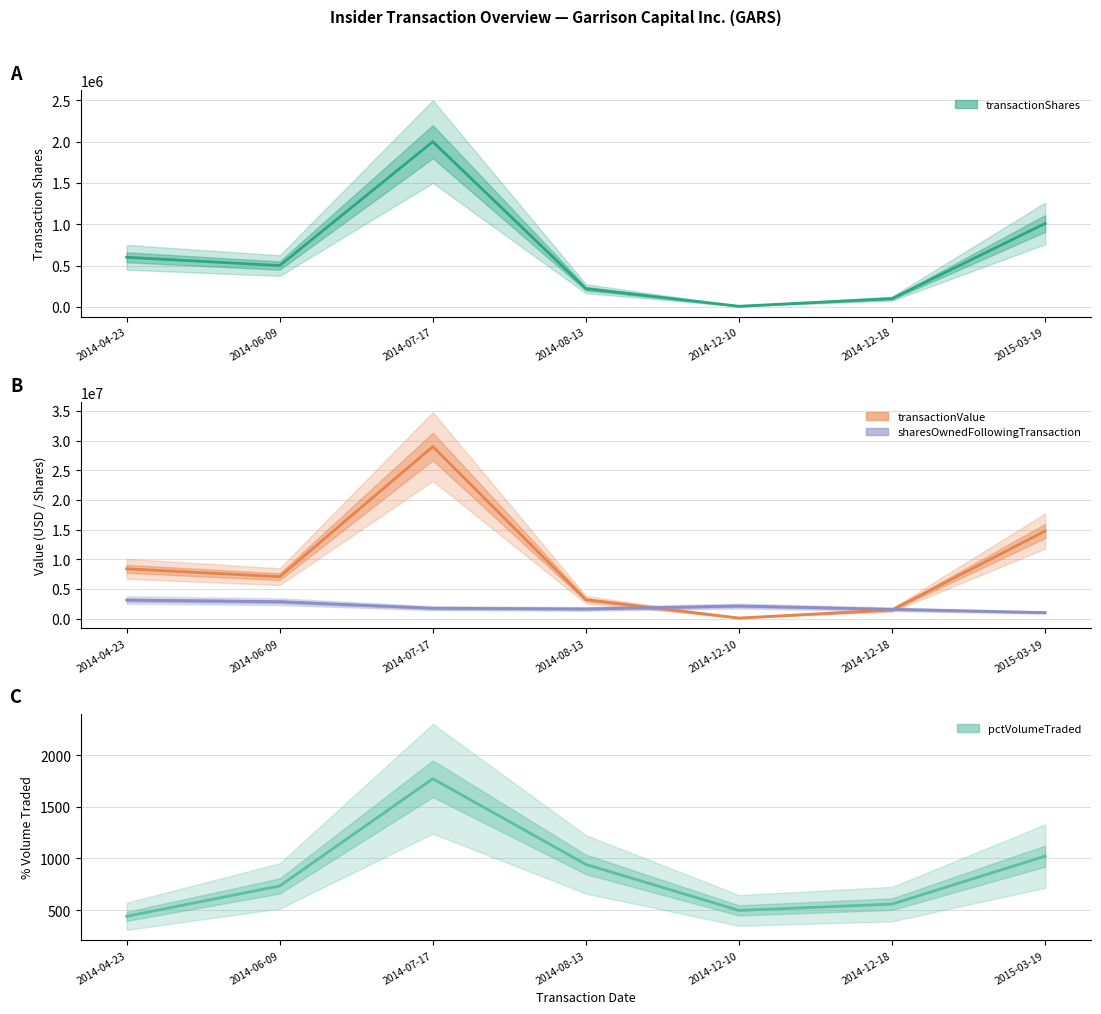

What is the approximate value of pctVolumeTraded at 2014-07-17, to the nearest 10?

1770